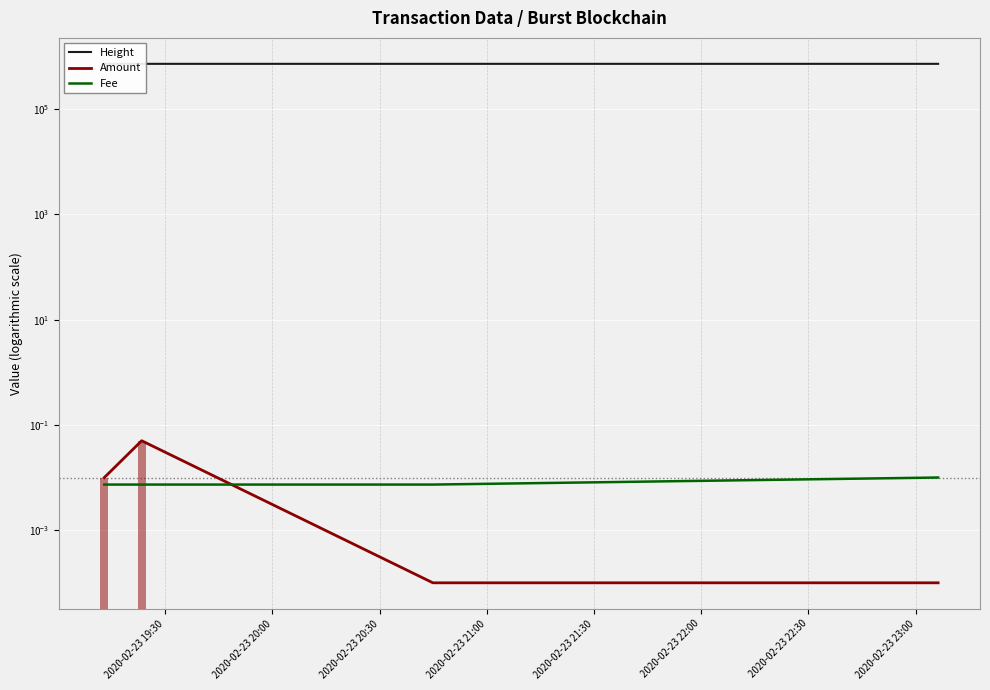

What value does the Height series have at 2020-02-23 19:30?

722622.0